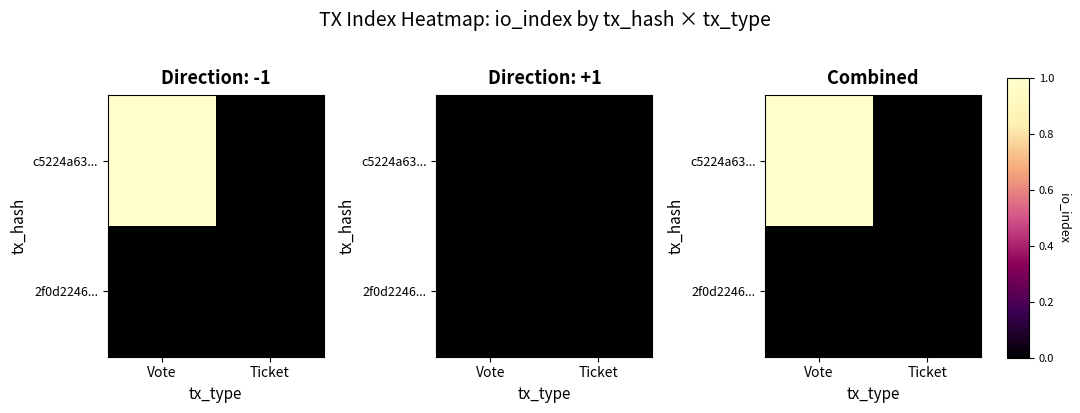

Which series has the largest range (max minus min)?

c5224a63...